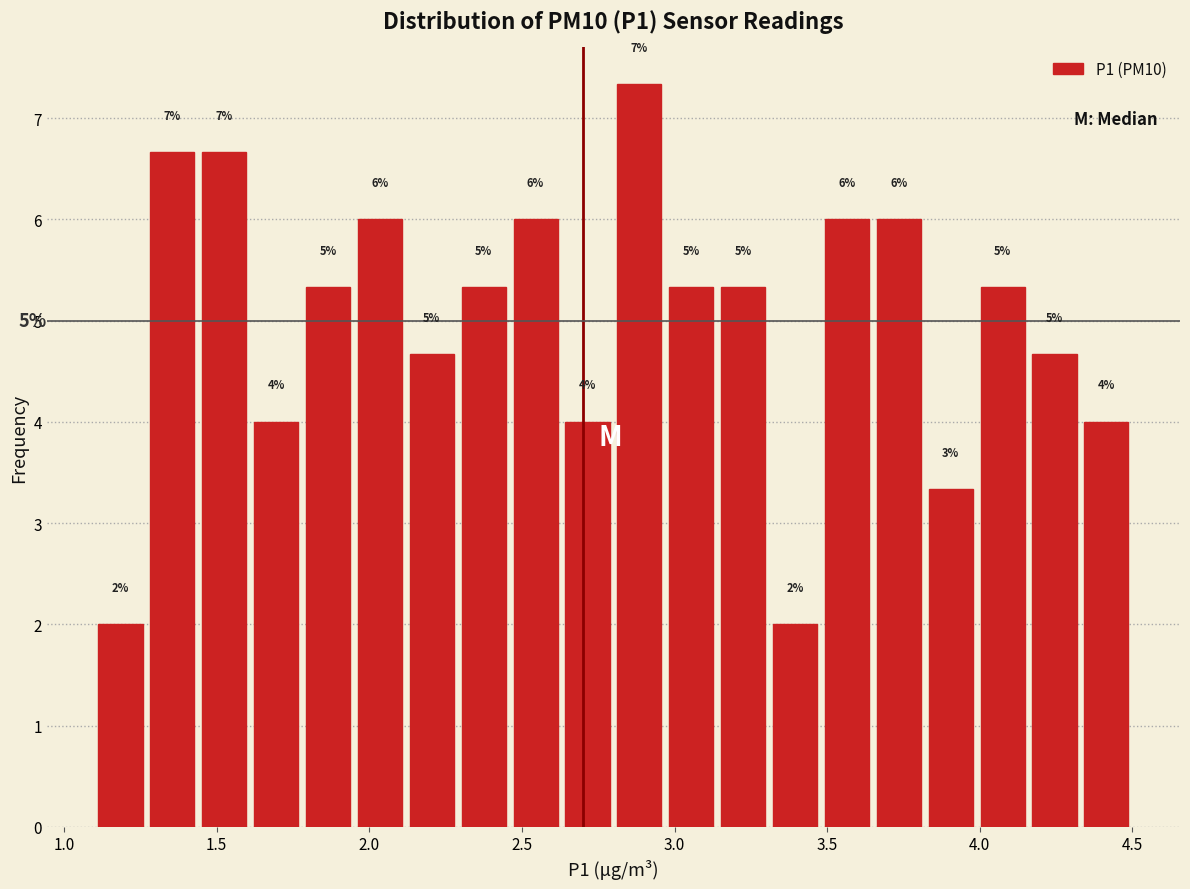

Around what value on the x-axis is the tallest bar? Give the approximate position of its centre, as read against the axis.

2.90